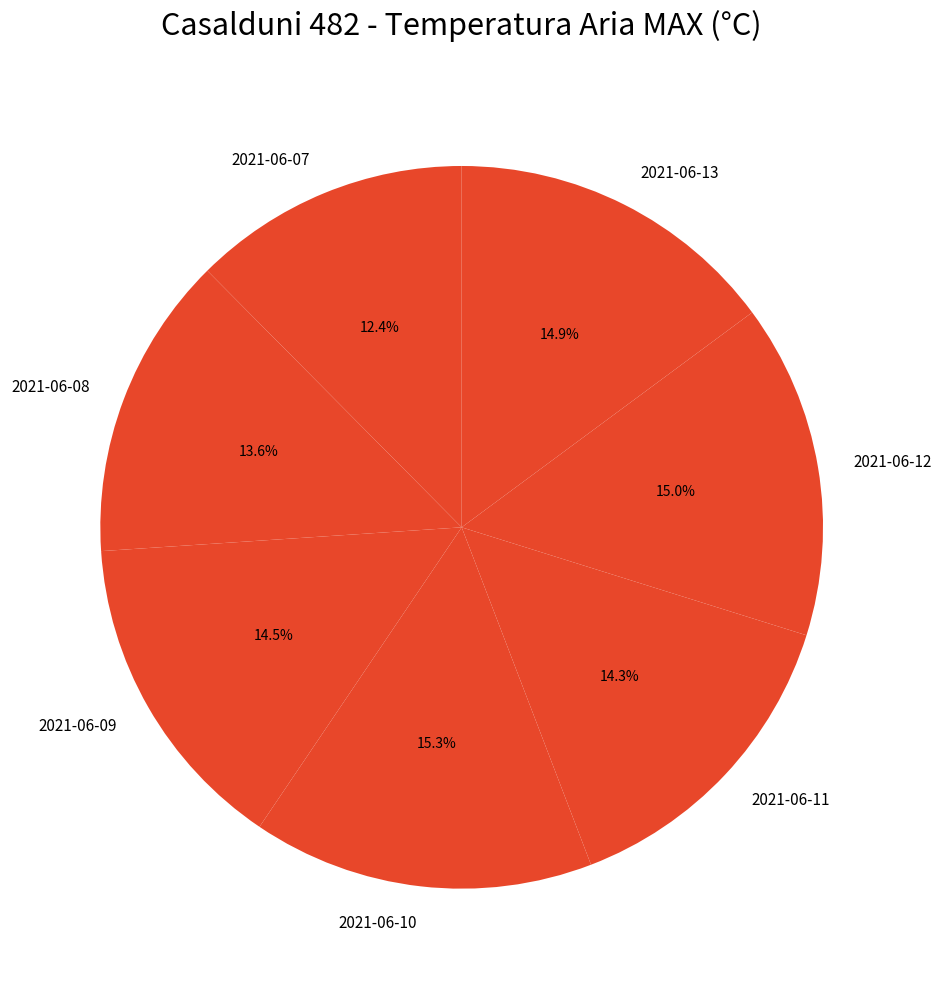

What is the smallest slice in the pie chart?

2021-06-07